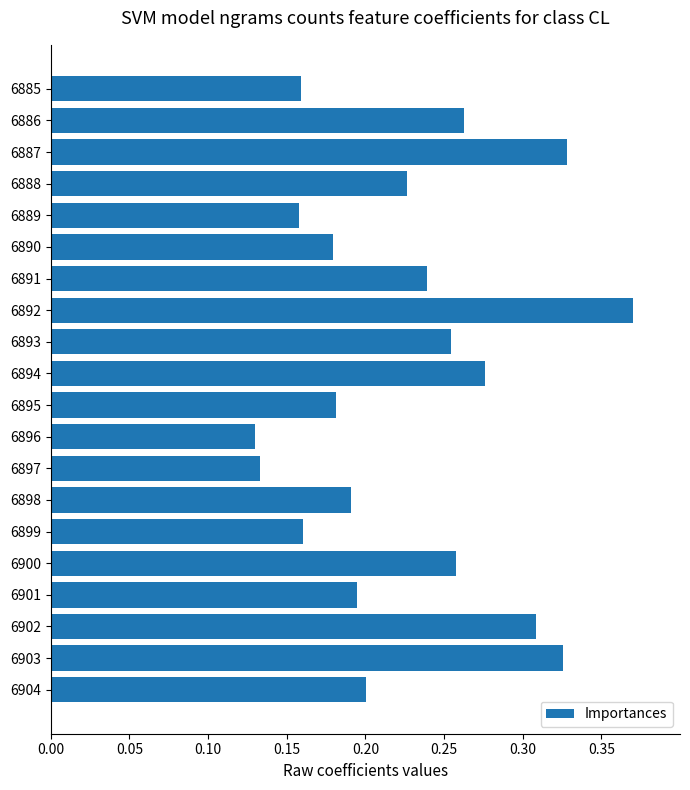

The chart shows a value of 0.2 at 6891. True or false?

True